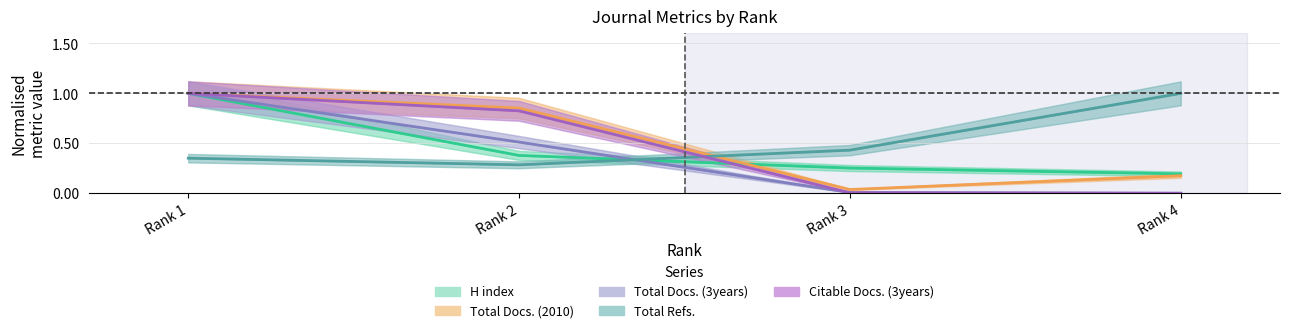

What is the total value across all series at Rank 1?

4.4